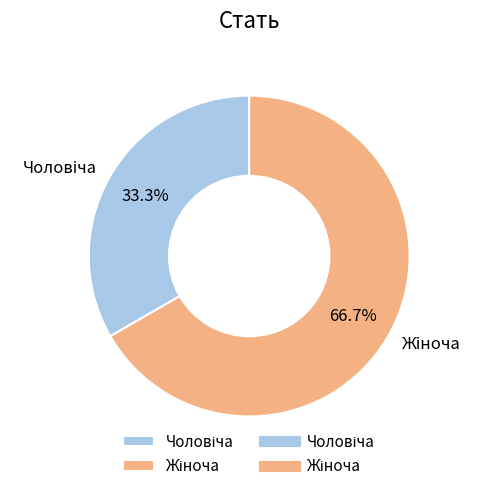

Is there any slice that represents more than half of the pie?

Yes